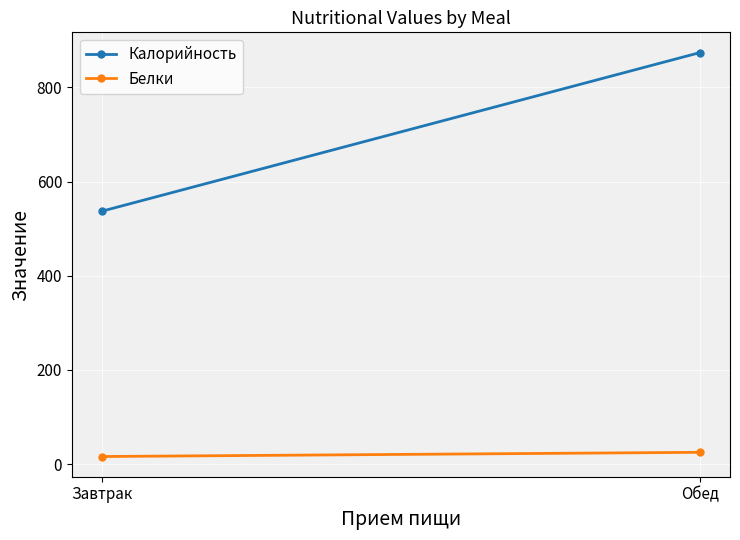

Is the value of Калорийность at Обед greater than the value of Белки at Обед?

Yes